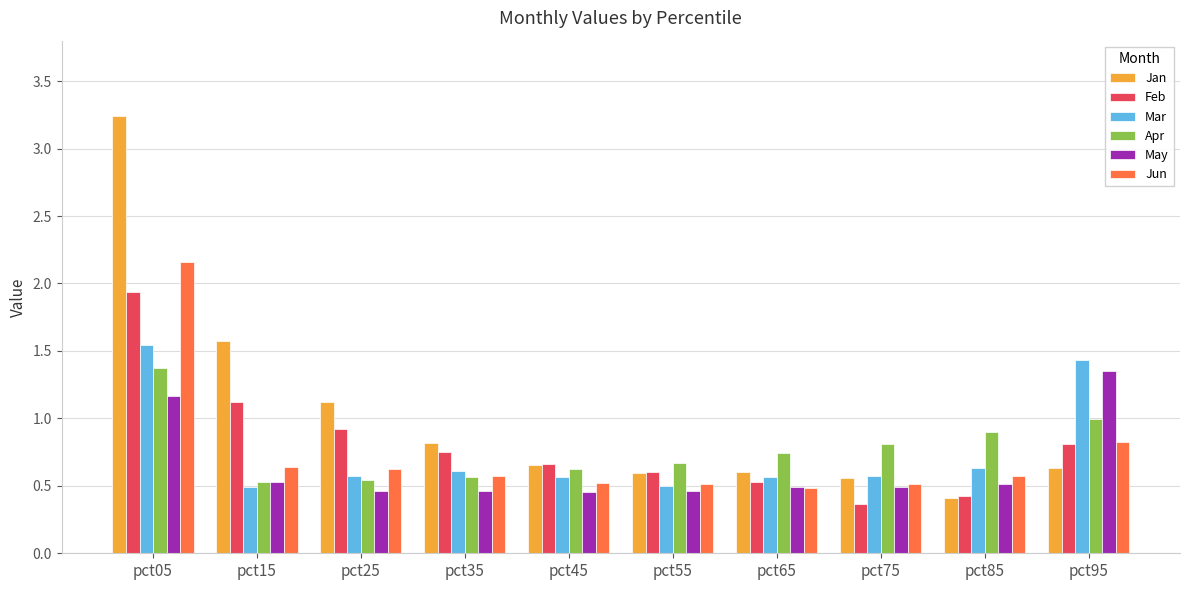

What is the difference between the Apr values at pct85 and pct55?

0.2